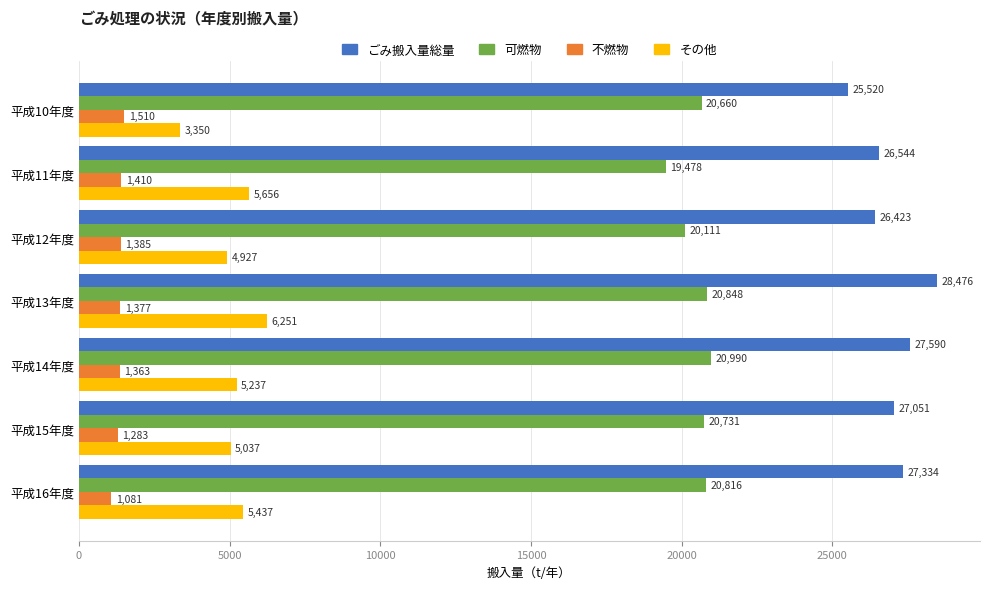

Is it true that ごみ搬入量総量 equals 28476 at 平成13年度?

True